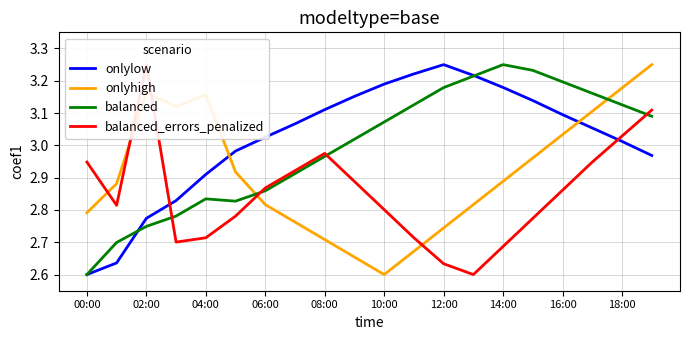

In onlyhigh, how many points are higher than both neighbors (excluding endpoints)?

2